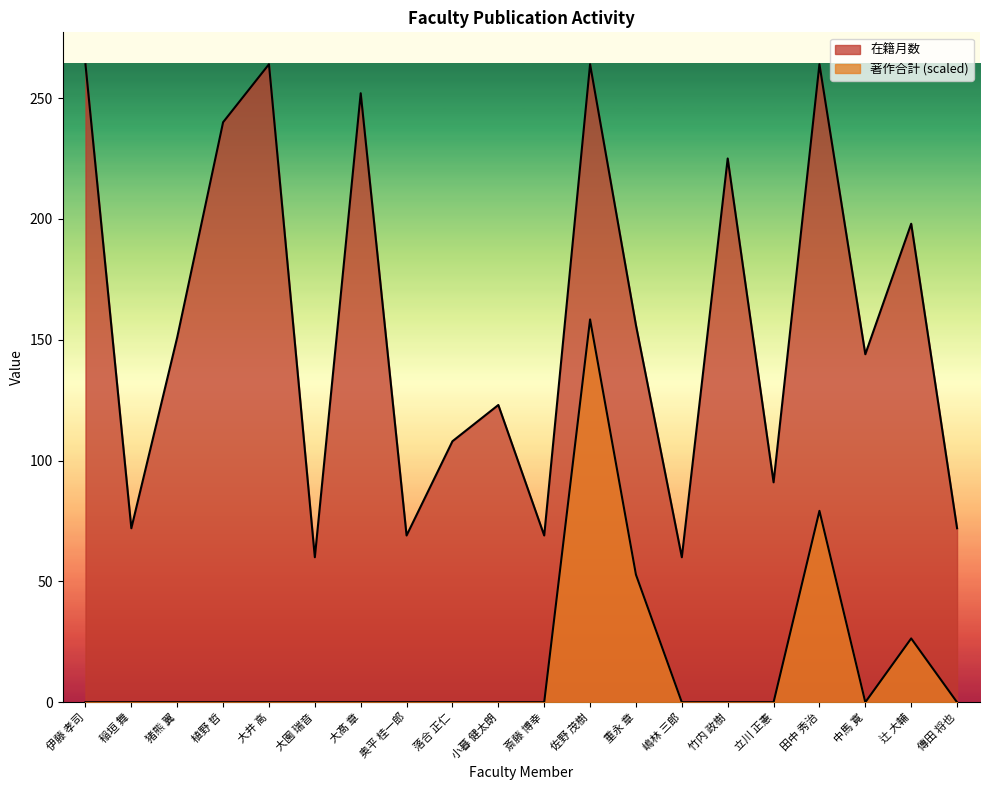

Which series has the widest spread of values?

在籍月数